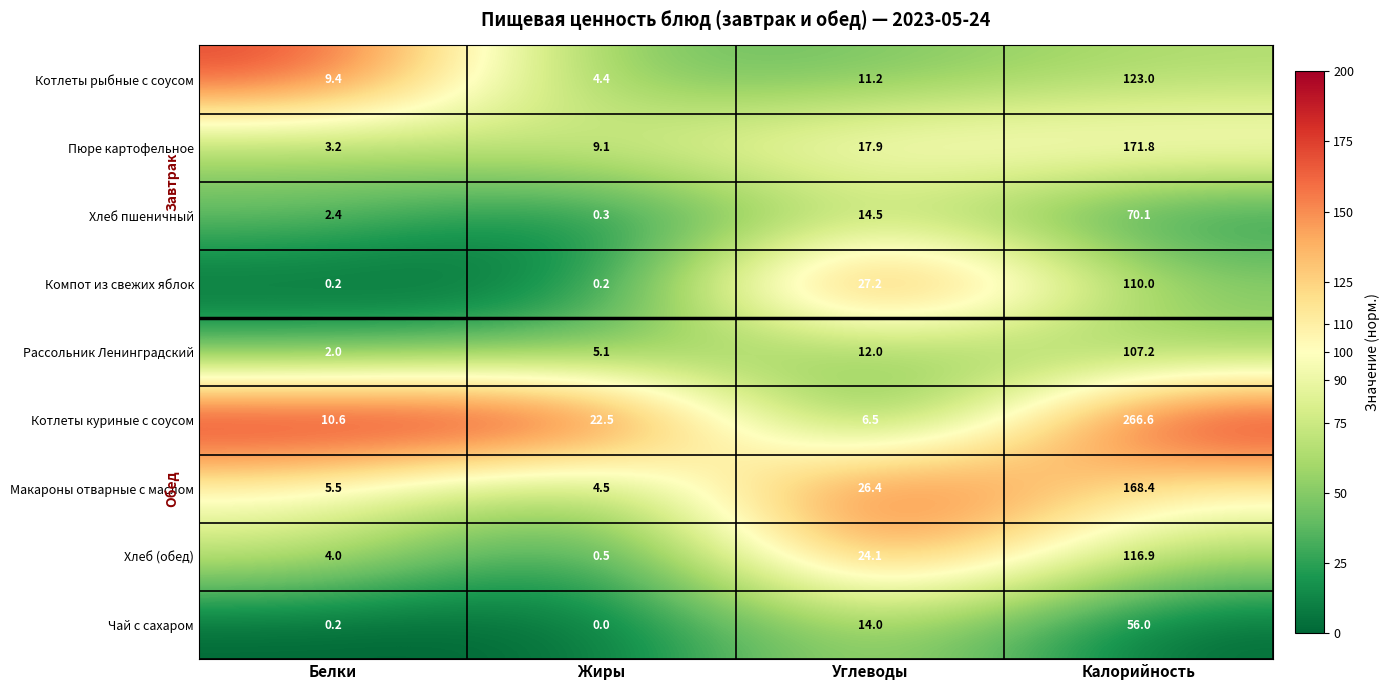

Count the number of data series in this chart.

9